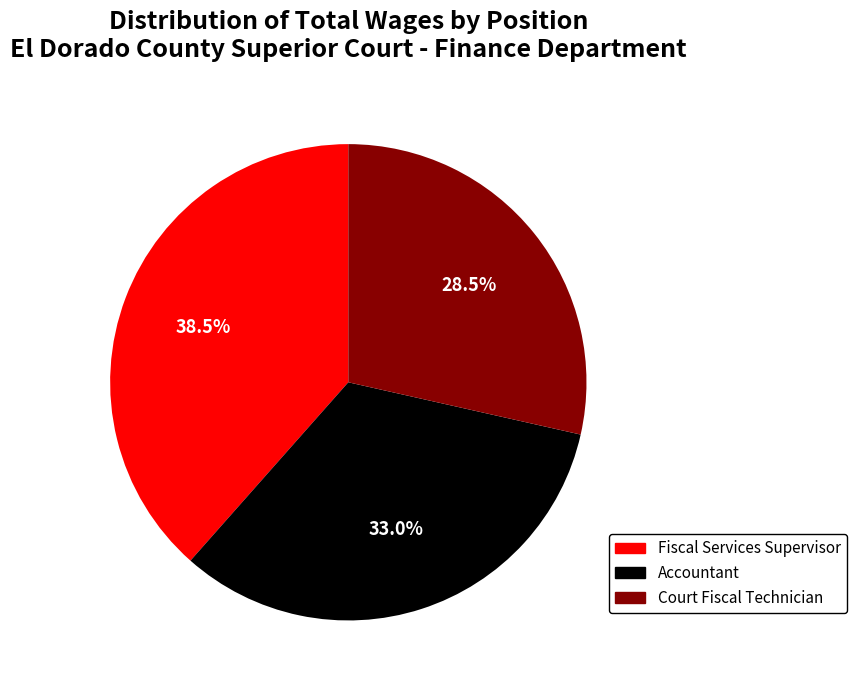

How many slices are in this pie chart?

3